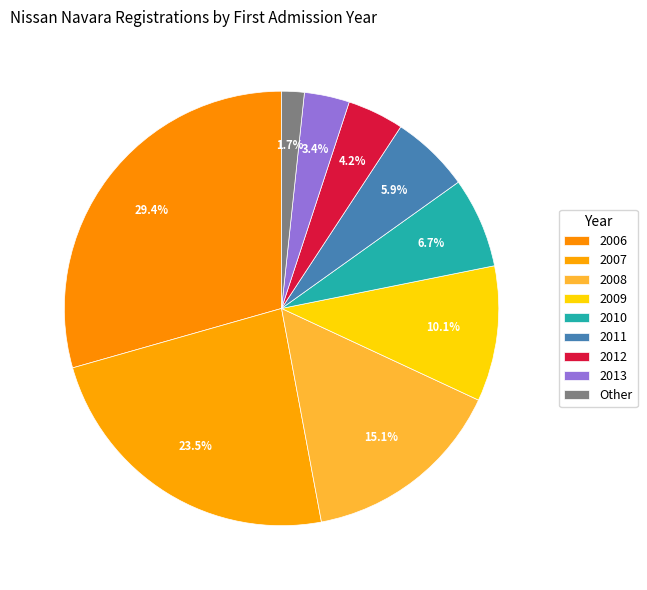

How many slices are in this pie chart?

9